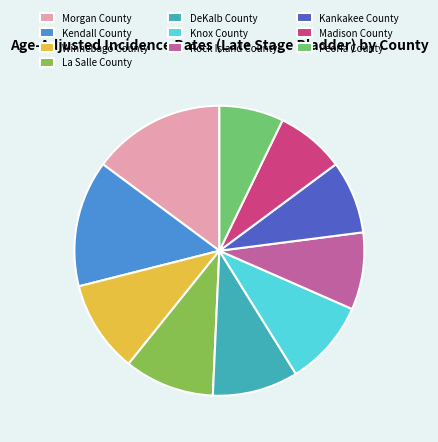

Which slice is the largest?

Morgan County